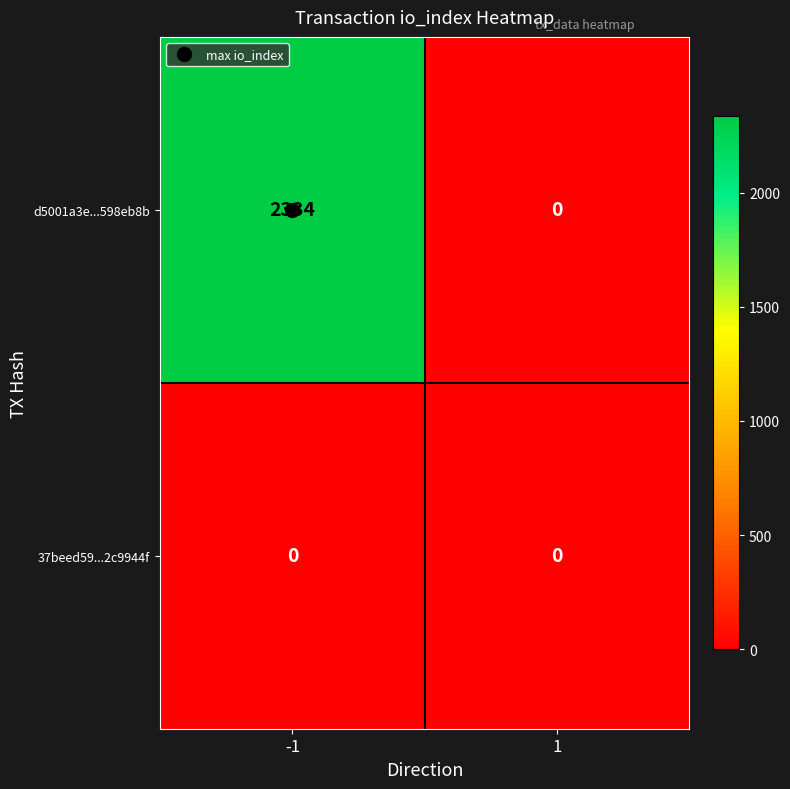

Count the number of categories in the chart.

2